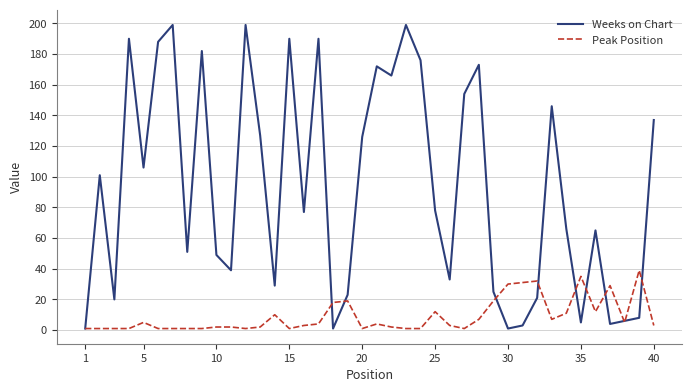

What is the maximum value for Weeks on Chart?

199